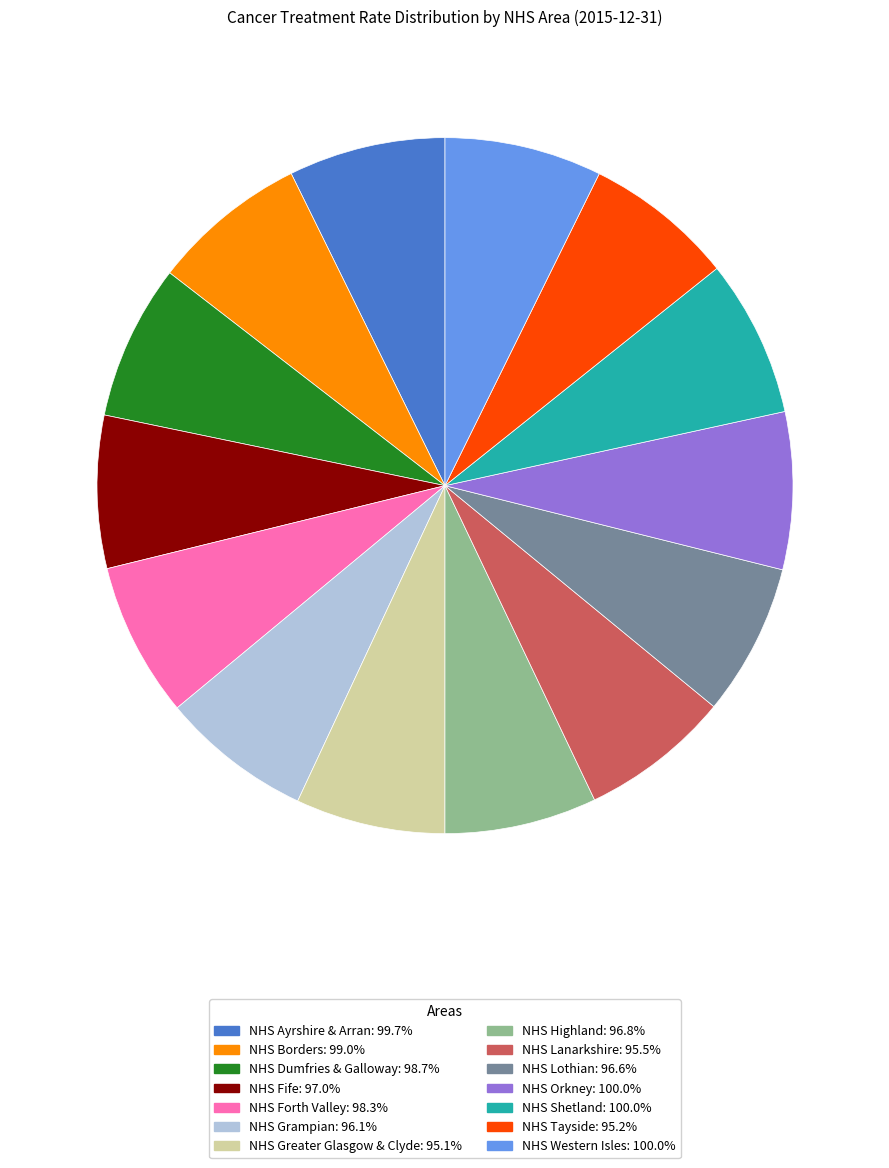

How many segments does this pie chart have?

14